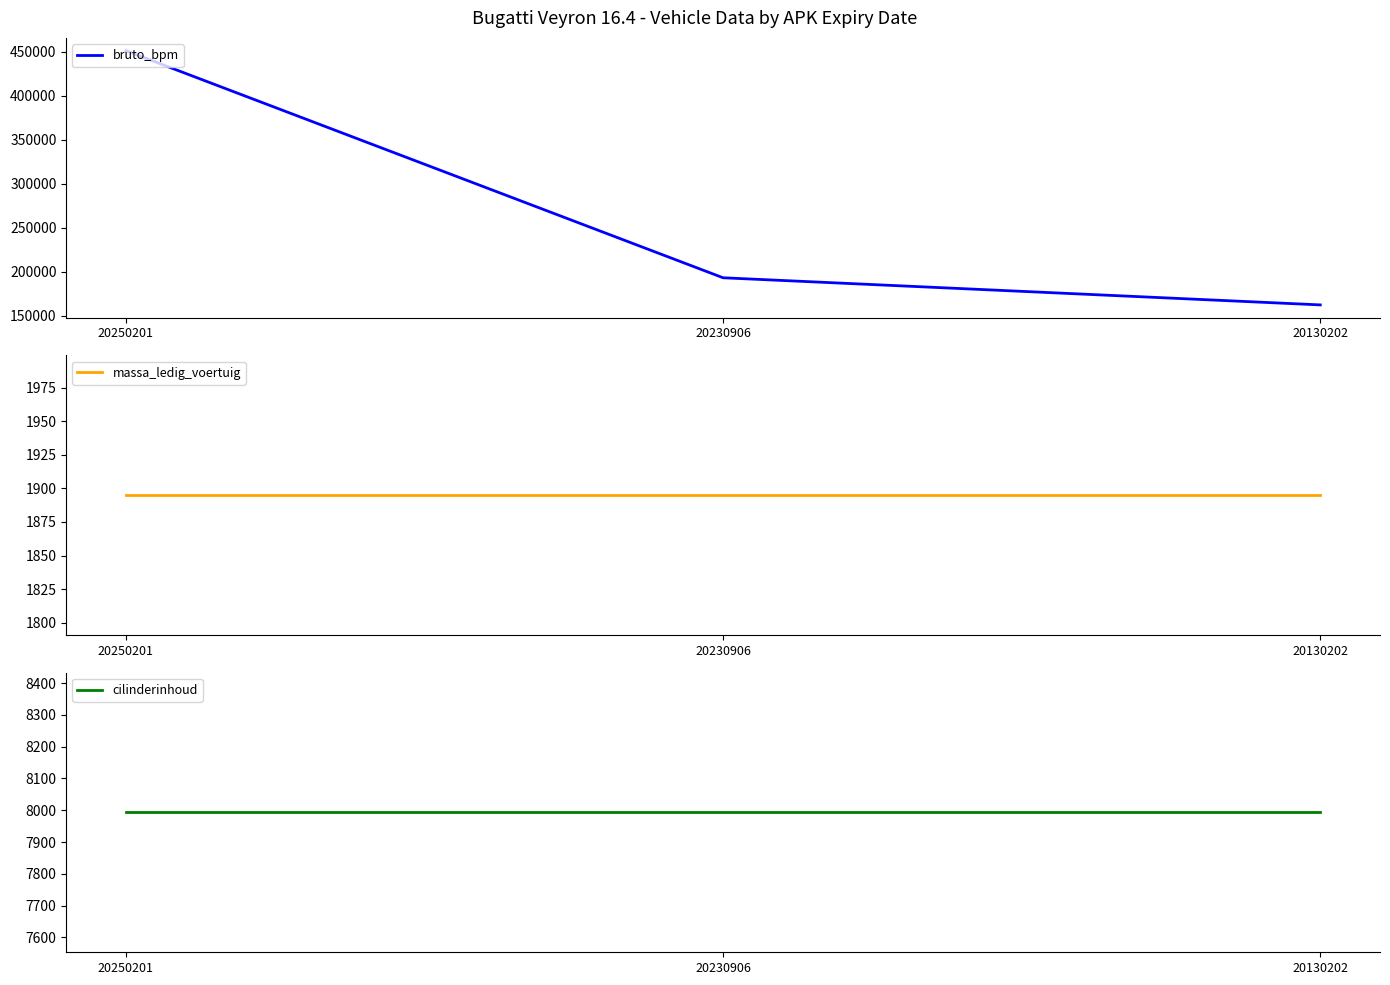

Is it true that cilinderinhoud equals 3573 at 20250201?

False